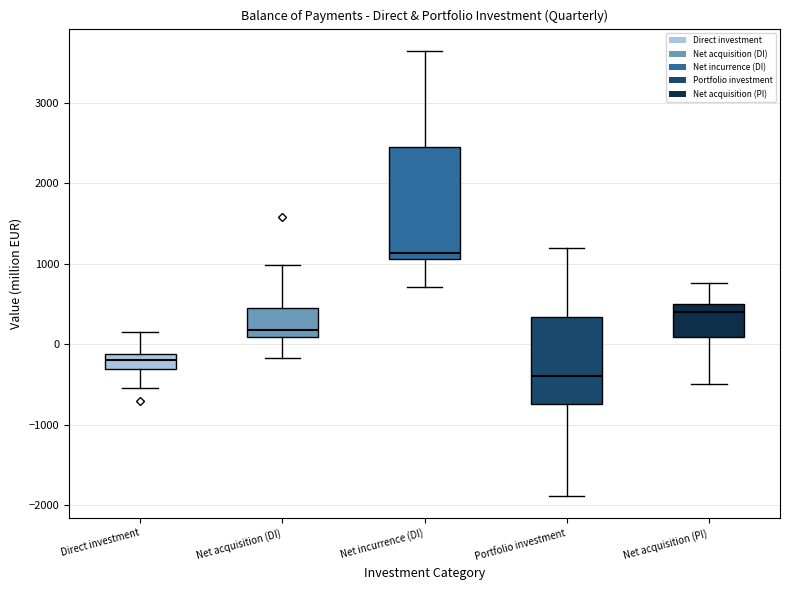

Which box's median line is the lowest?

Portfolio investment